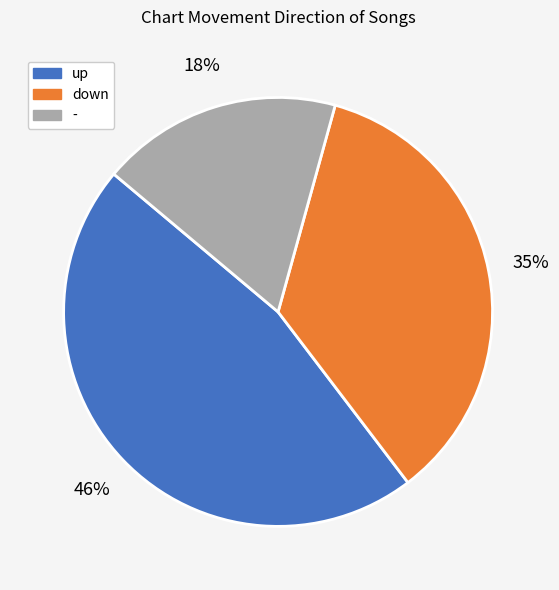

Rank the categories by value from lowest to highest.

-, down, up